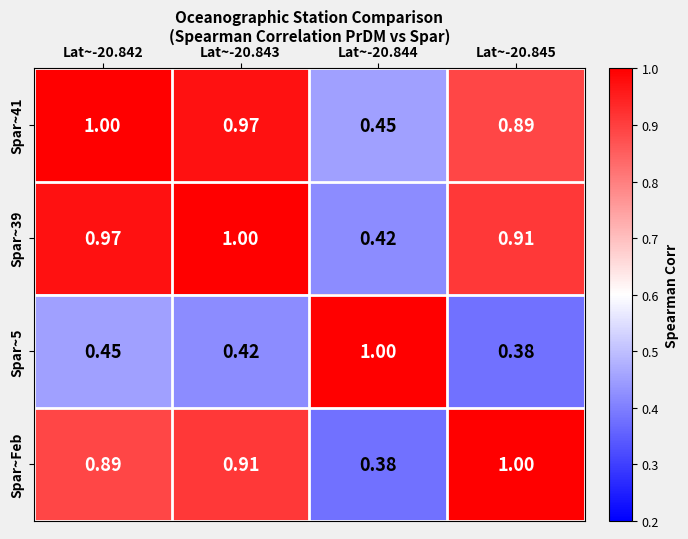

Is the value of Spar~39 at Lat~-20.842 greater than the value of Spar~41 at Lat~-20.844?

Yes